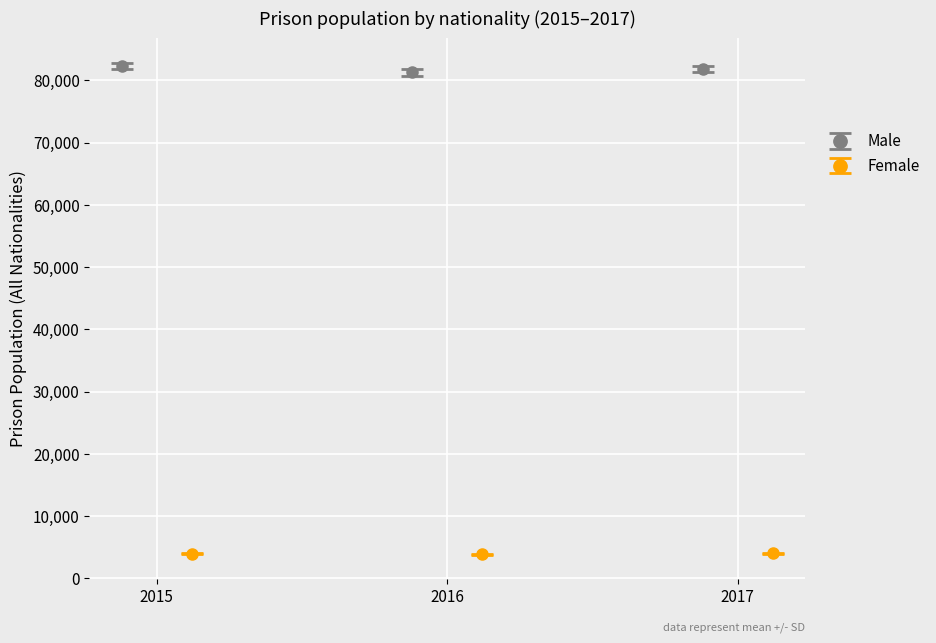

What is the value of the Male point at the 1st from the left?

82289